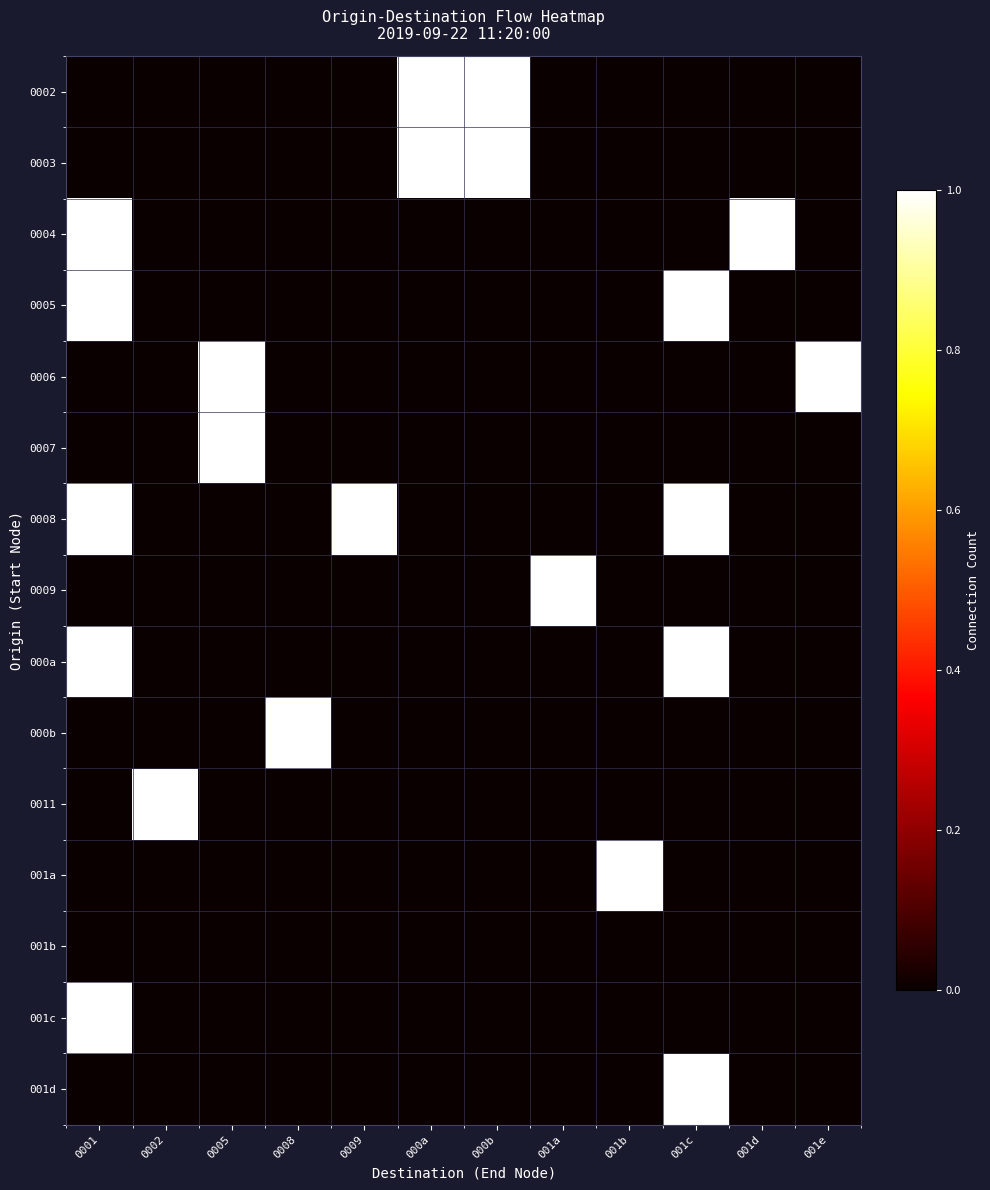

At 0002, list the series in order from smallest to largest.

0002, 0003, 0004, 0005, 0006, 0007, 0008, 0009, 000a, 000b, 001a, 001b, 001c, 001d, 0011